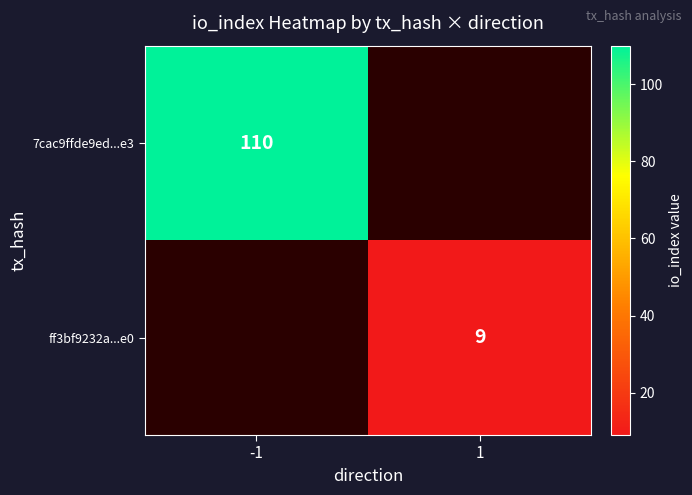

Is the value of ff3bf9232a...e0 at 1 greater than the value of 7cac9ffde9ed...e3 at -1?

No